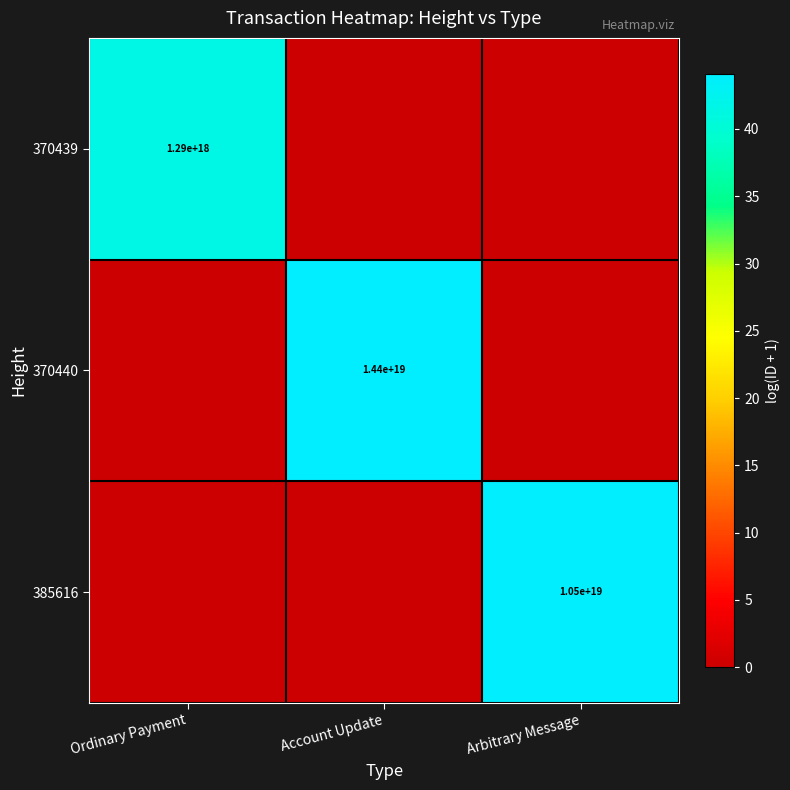

At which category does the chart reach its minimum across all series?

Account Update